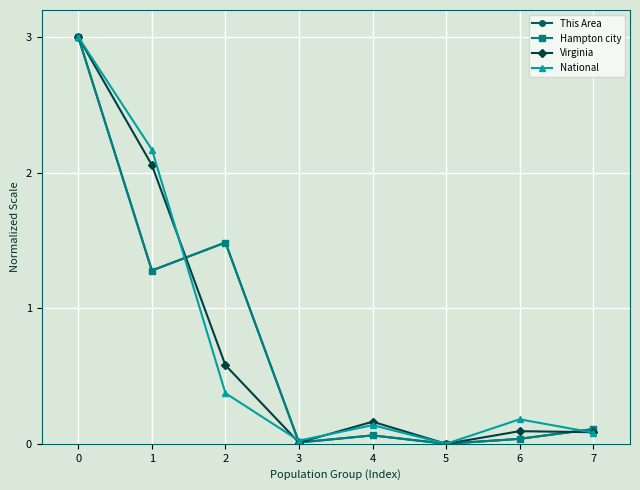

What is the total value across all series at 0?

12.0